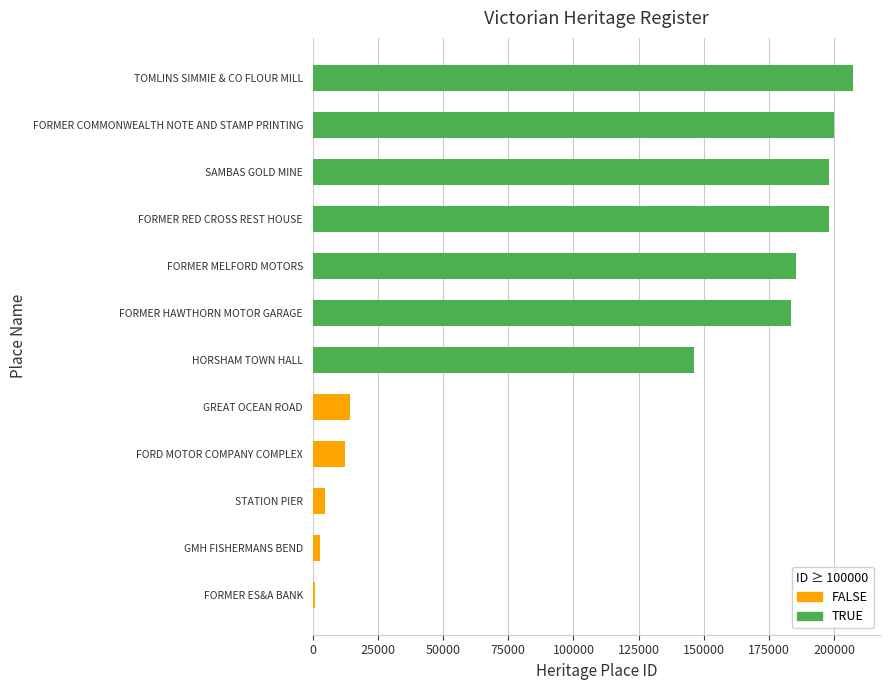

The chart shows a value of 12548 at FORD MOTOR COMPANY COMPLEX. True or false?

True